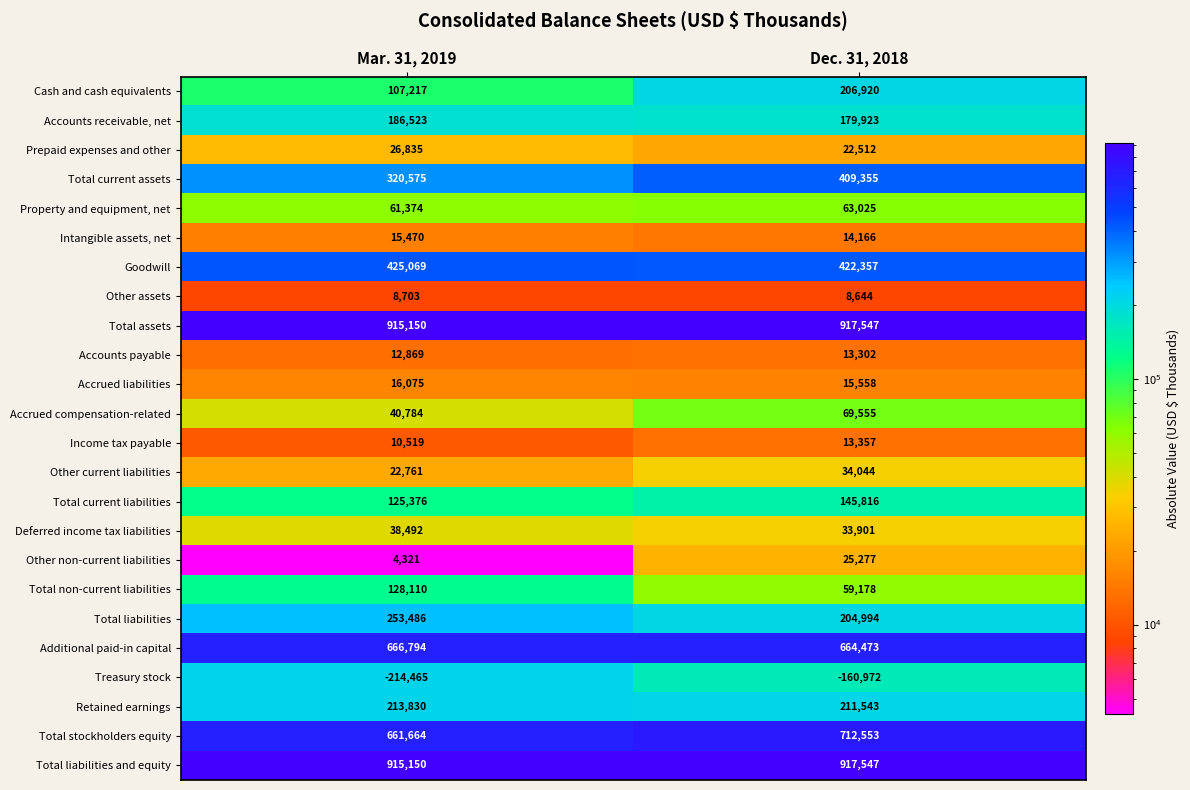

At which category is the sum across all series the highest?

Dec. 31, 2018